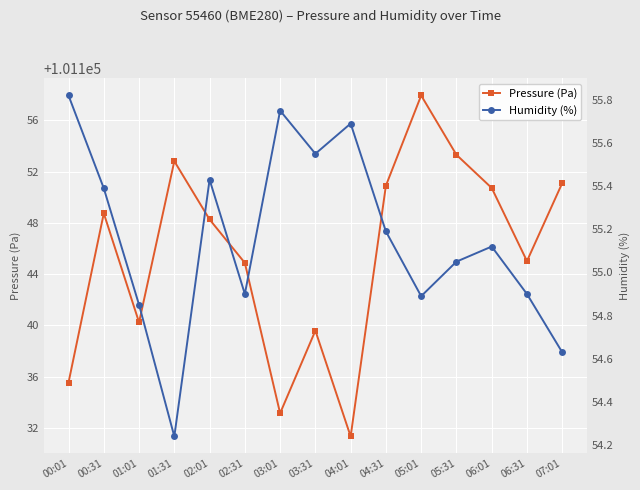

What position from the right is 04:31?

6